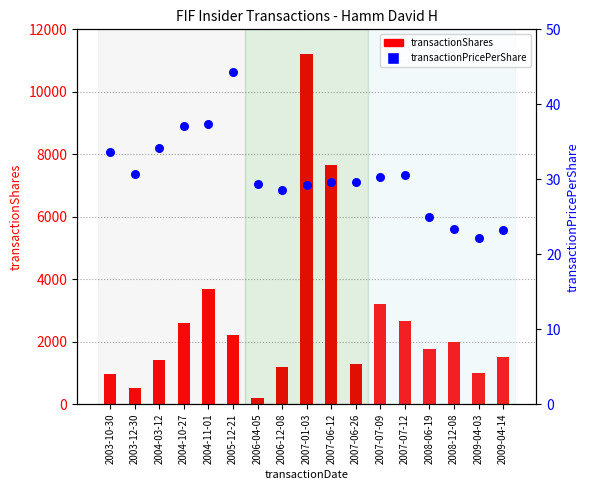

At how many categories does at least one series exceed 2492?

6